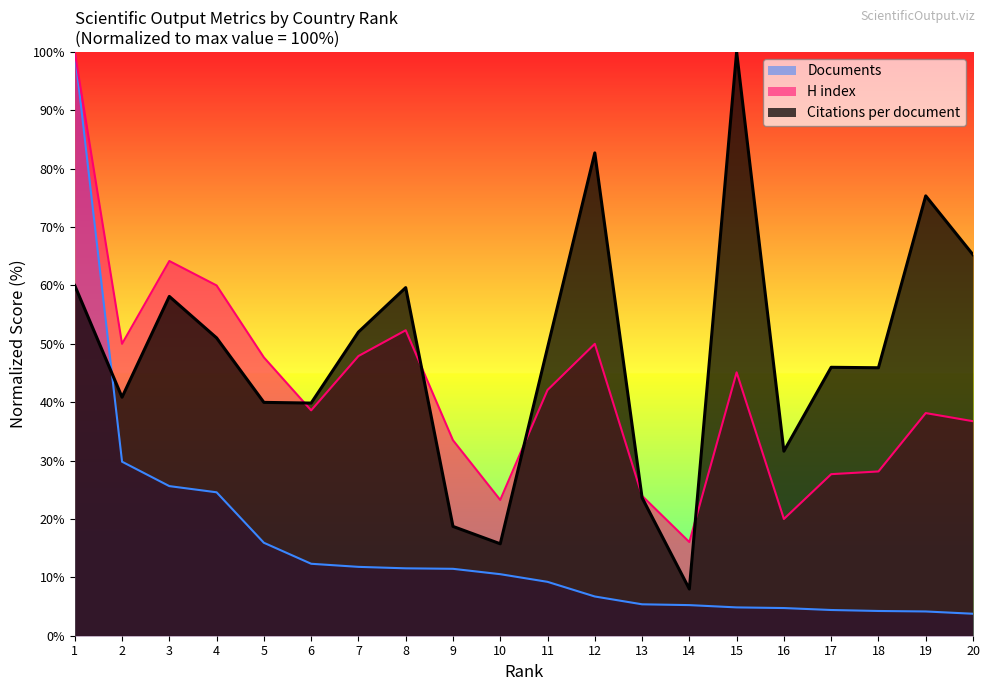

Does the chart have visible grid lines?

No